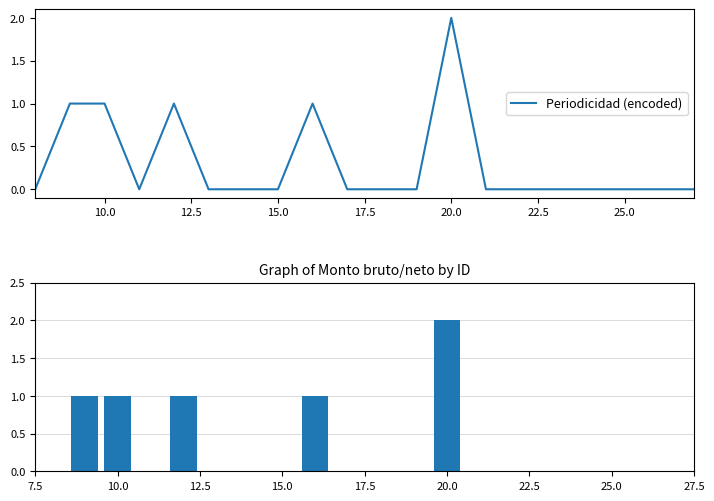

Which category has the highest value in the Periodicidad (encoded) series?

20.0